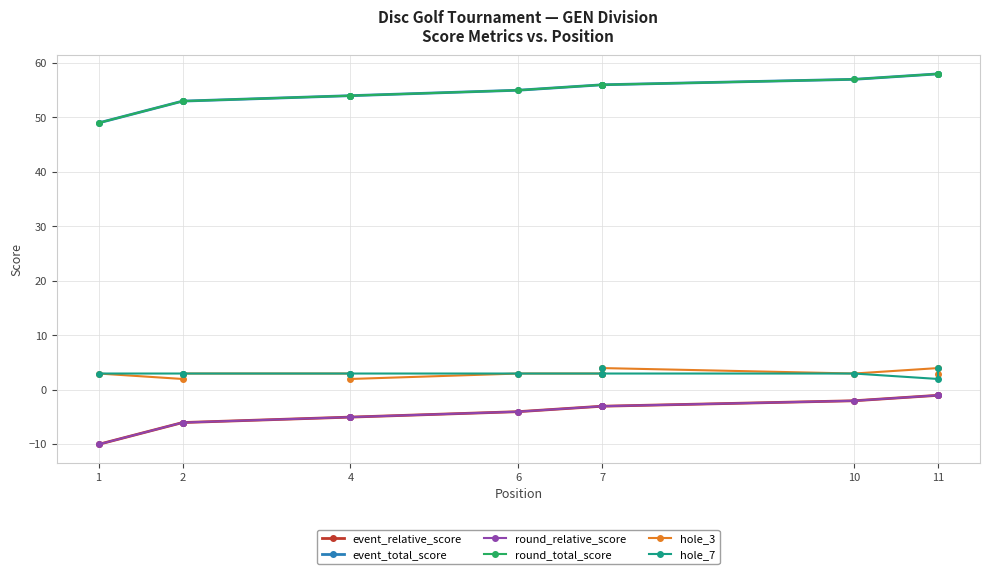

Is it true that event_total_score equals 53 at 2?

True